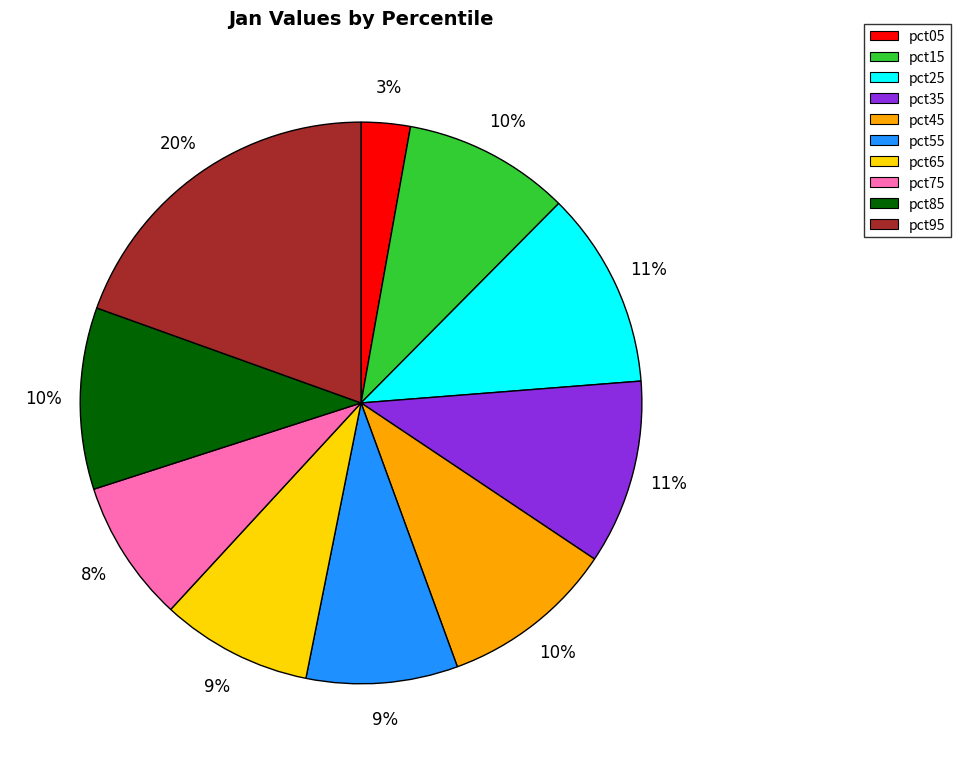

Between pct15 and pct95, which is larger?

pct95